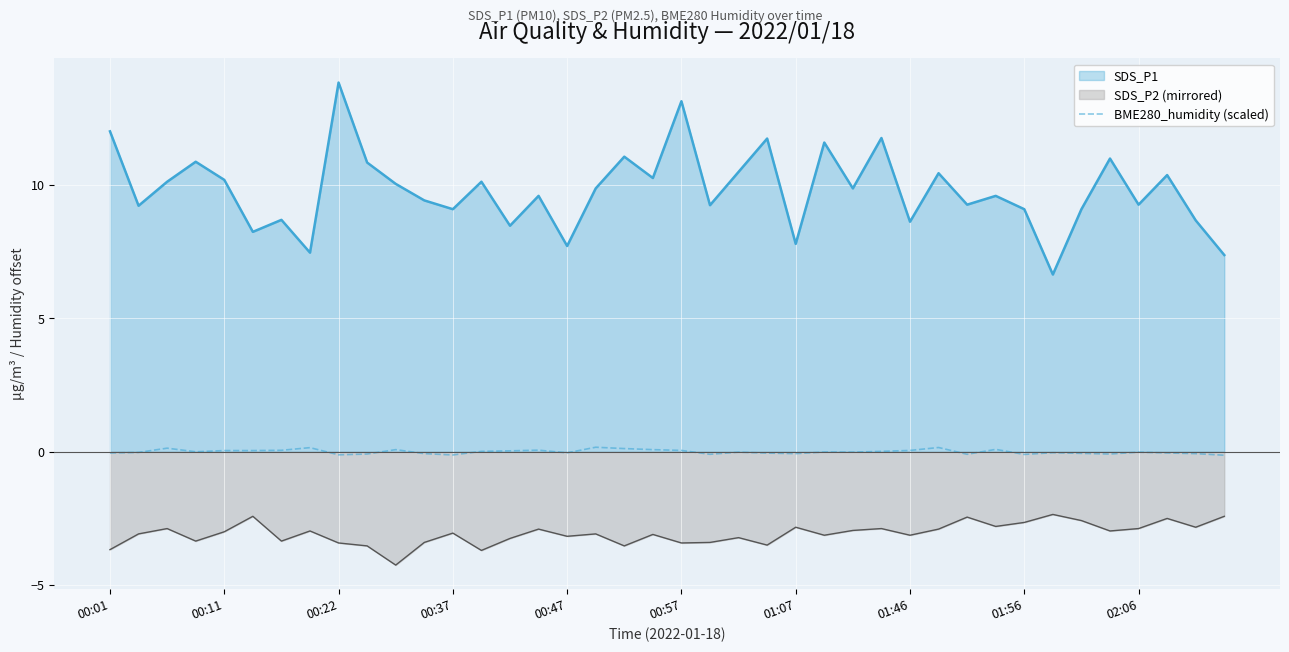

True or false: BME280_humidity (scaled) and SDS_P1 intersect in this chart.

False